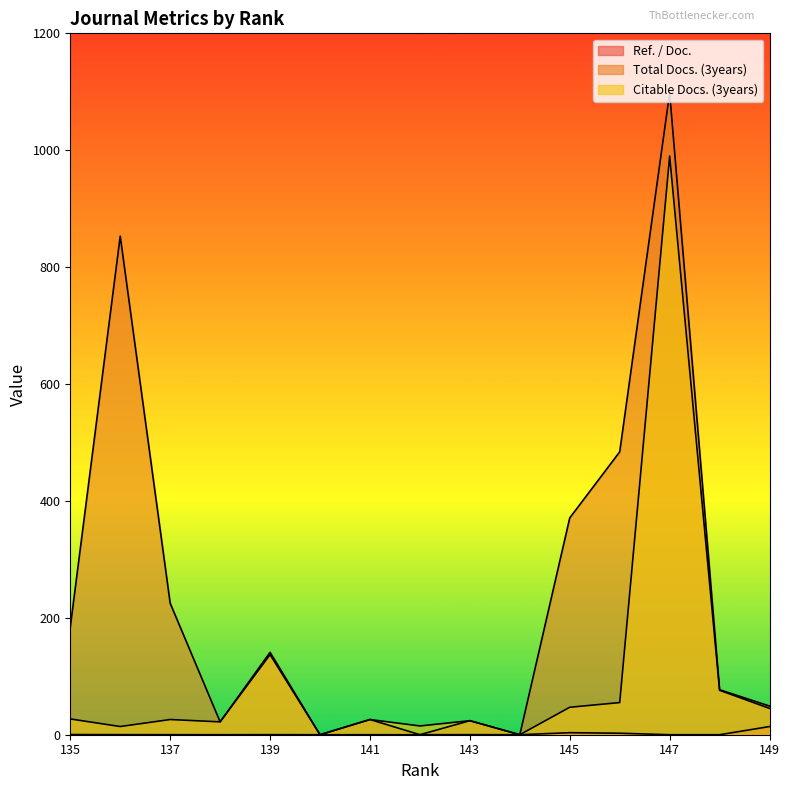

The value of Total Docs. (3years) at 137 is 225.0. True or false?

True